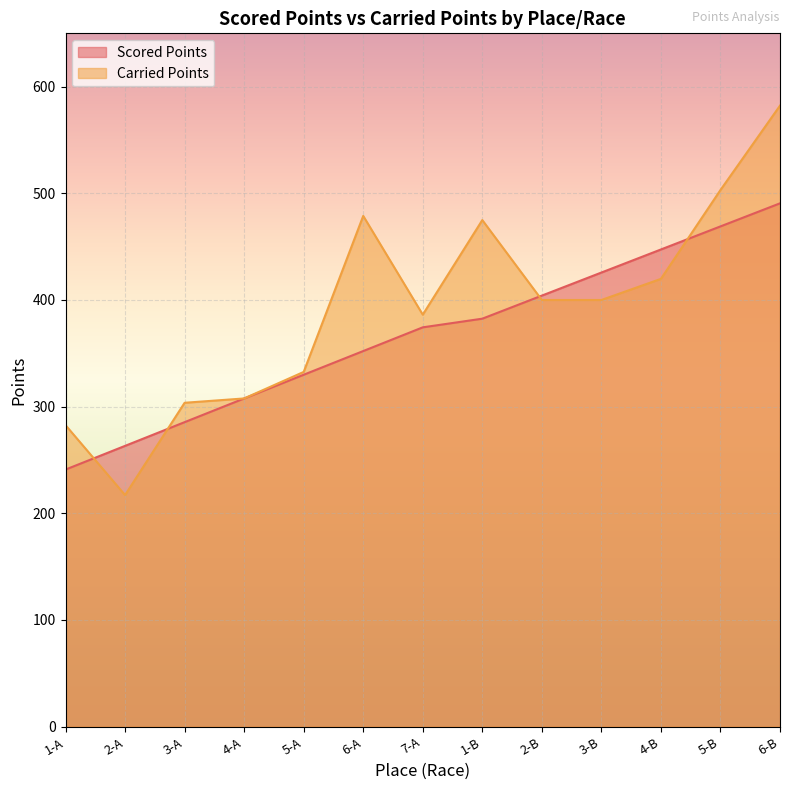

Which series has the widest spread of values?

Carried Points